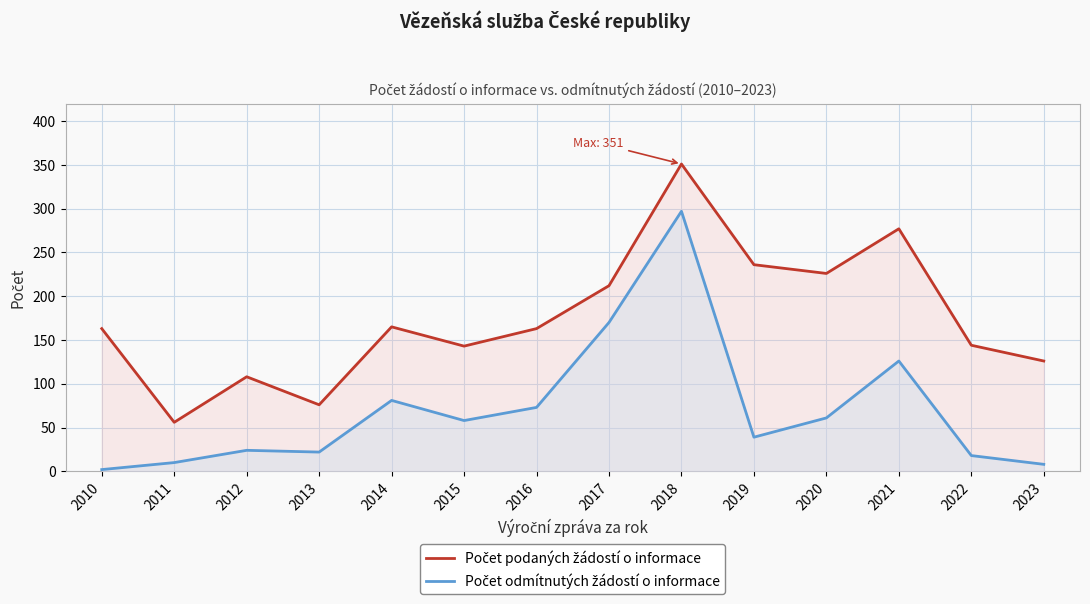

Which has a higher value, 2012 or 2020?

2020